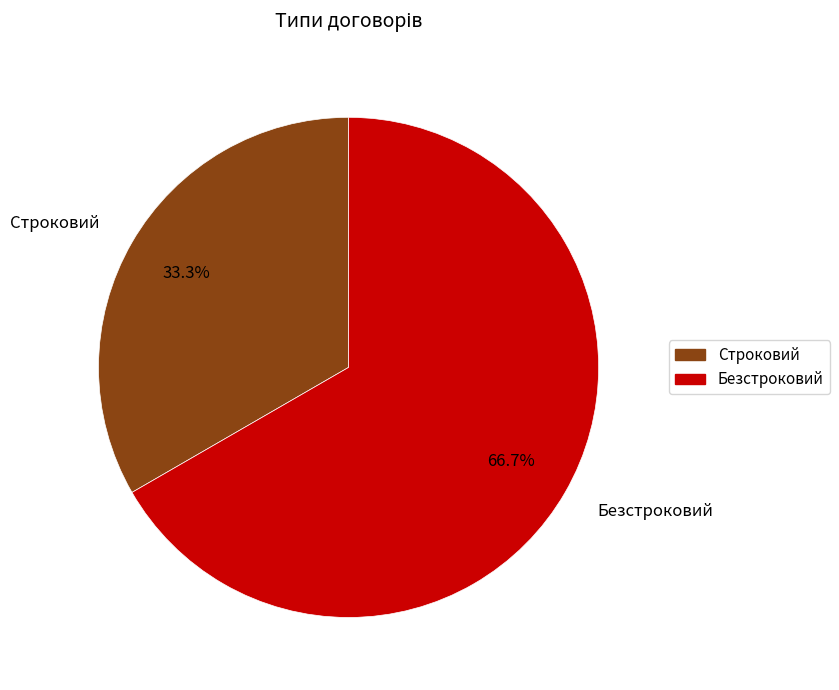

To the nearest percent, what is the combined percentage of Строковий and Безстроковий?

100%